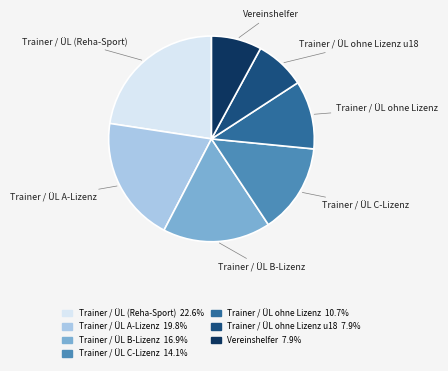

Between Trainer / ÜL ohne Lizenz and Trainer / ÜL B-Lizenz, which is larger?

Trainer / ÜL B-Lizenz